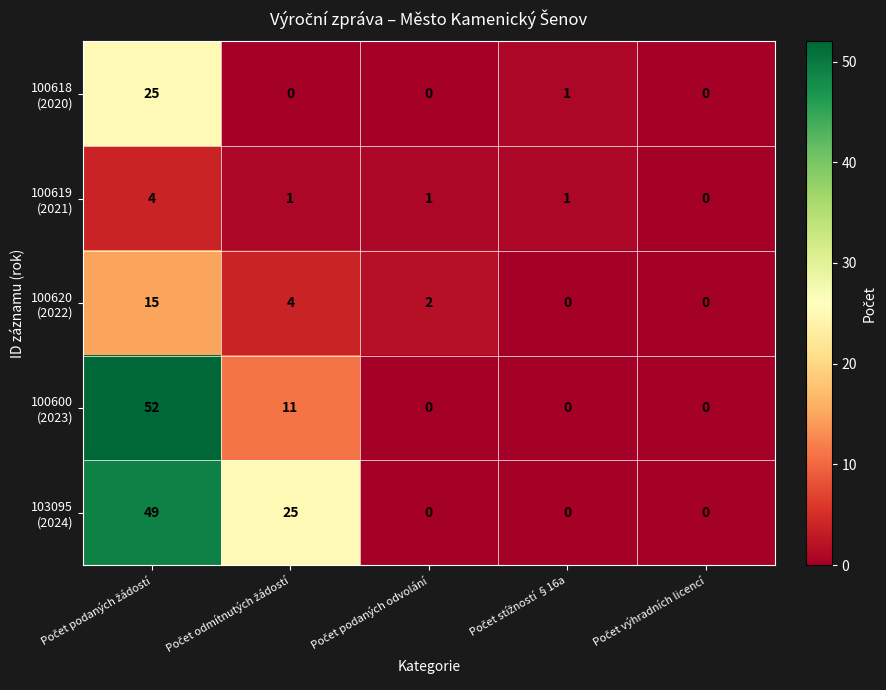

How many categories are shown in the chart?

5